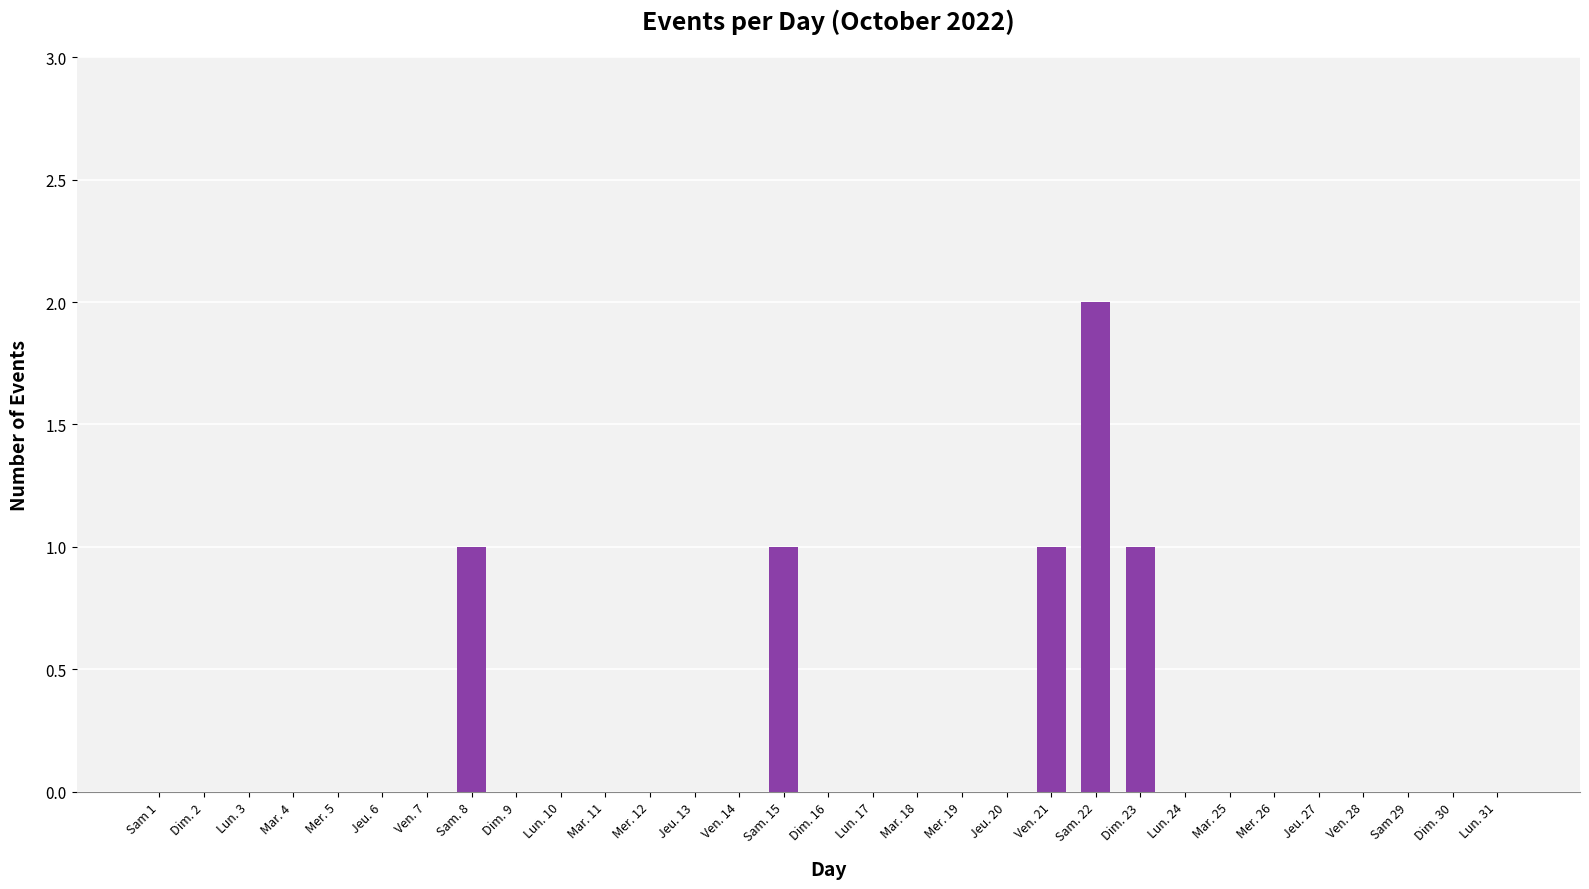

The value at Mar. 18 is -1. True or false?

False